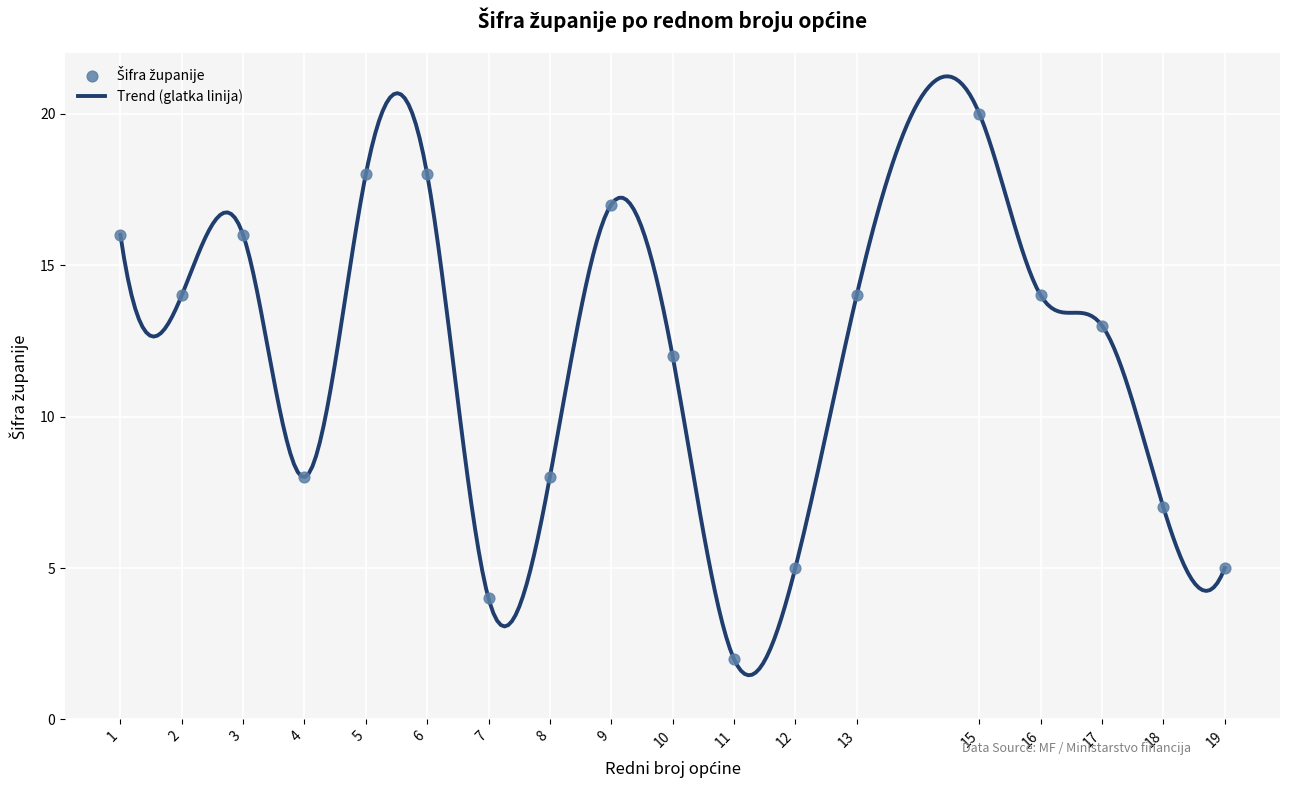

Approximately how many times larger is the value at 13 compared to 1?

0.9